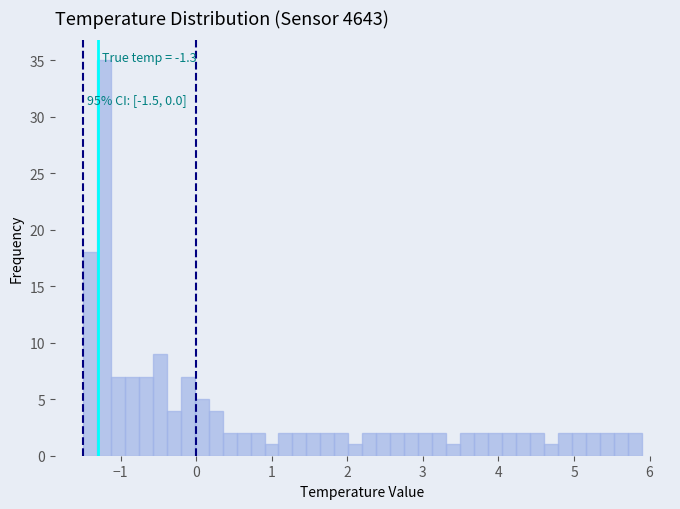

Read against the x-axis, roughly where is the centre of the tallest bar?

-1.2